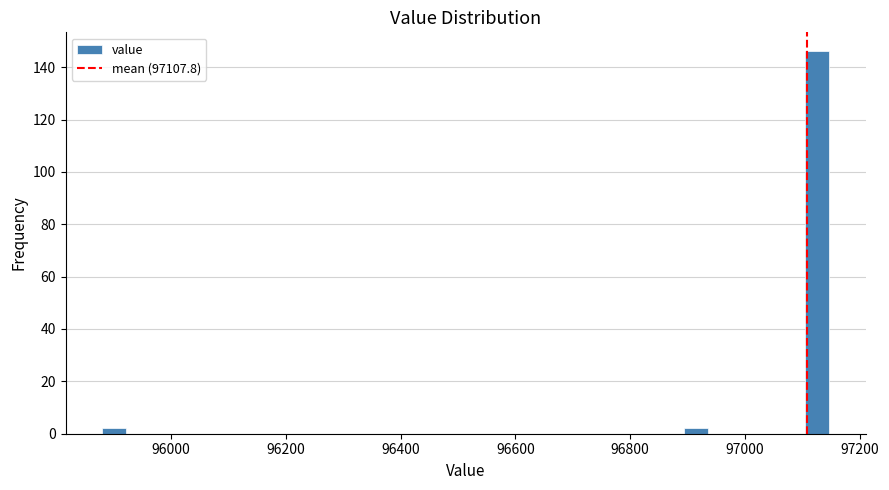

Around what value on the x-axis is the tallest bar? Give the approximate position of its centre, as read against the axis.

97120